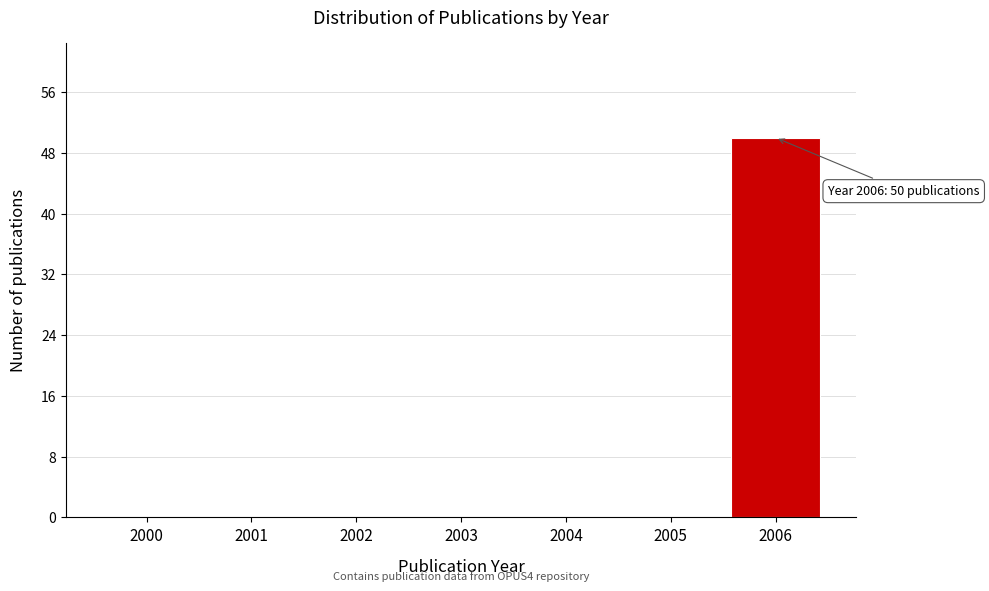

Reading left to right, transcribe all the data shown in this chart.

2000=0	2001=0	2002=0	2003=0	2004=0	2005=0	2006=50